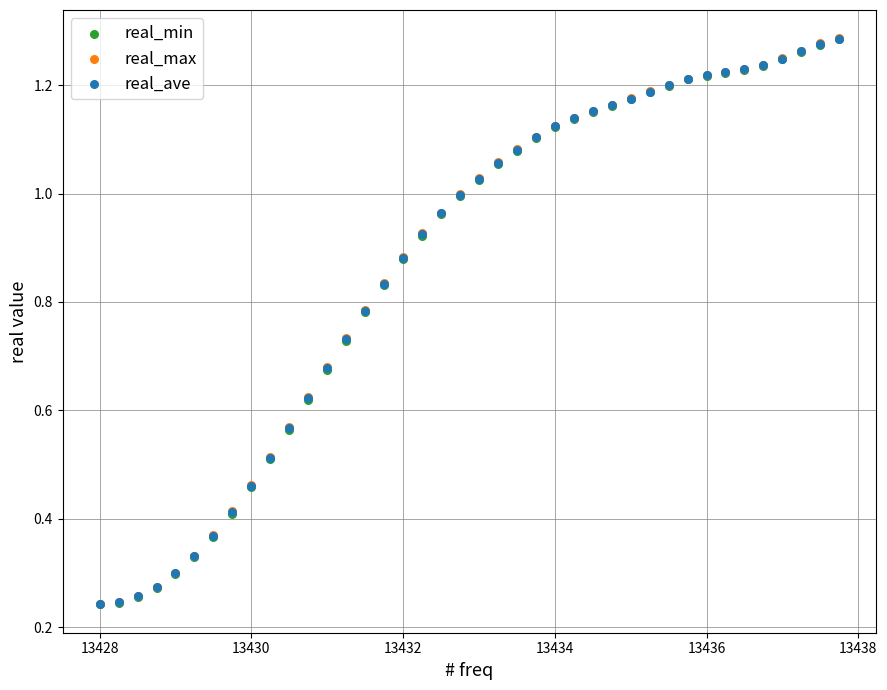

What are all the series names shown in the legend?

real_min, real_max, real_ave